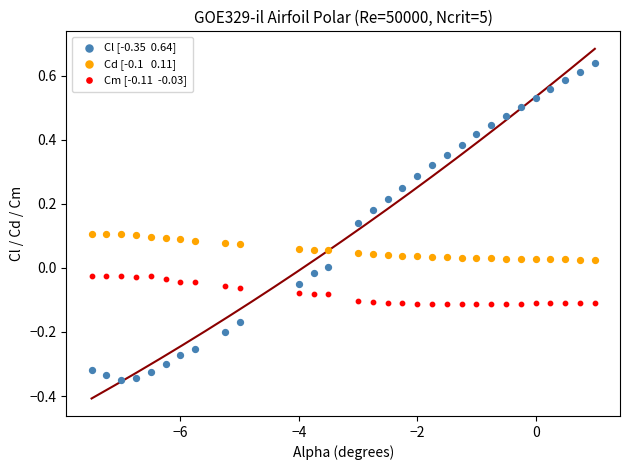

Across all data points, what is the range of Y values (max minus min)?

1.0